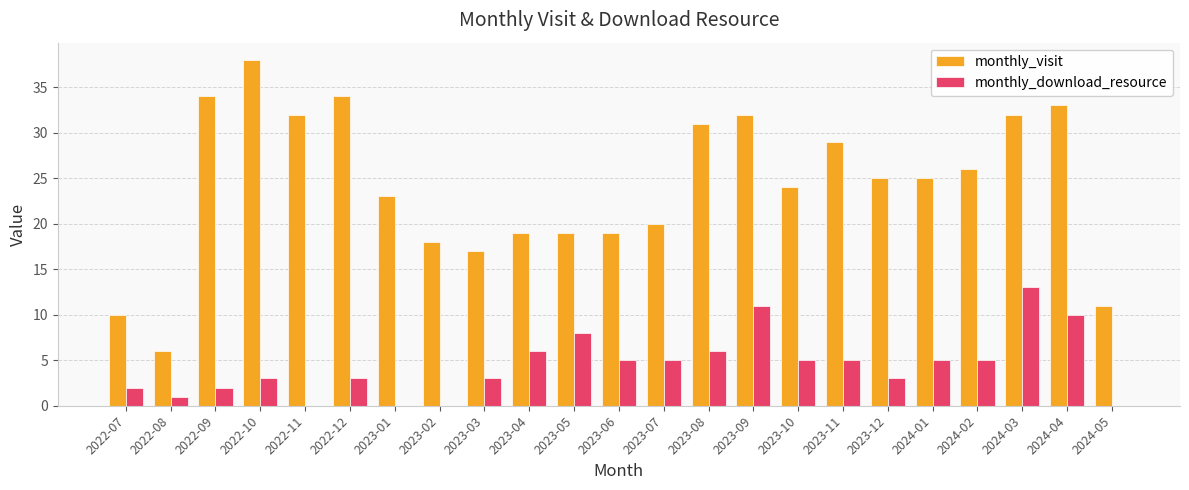

What is the sum of all monthly_download_resource values?

101